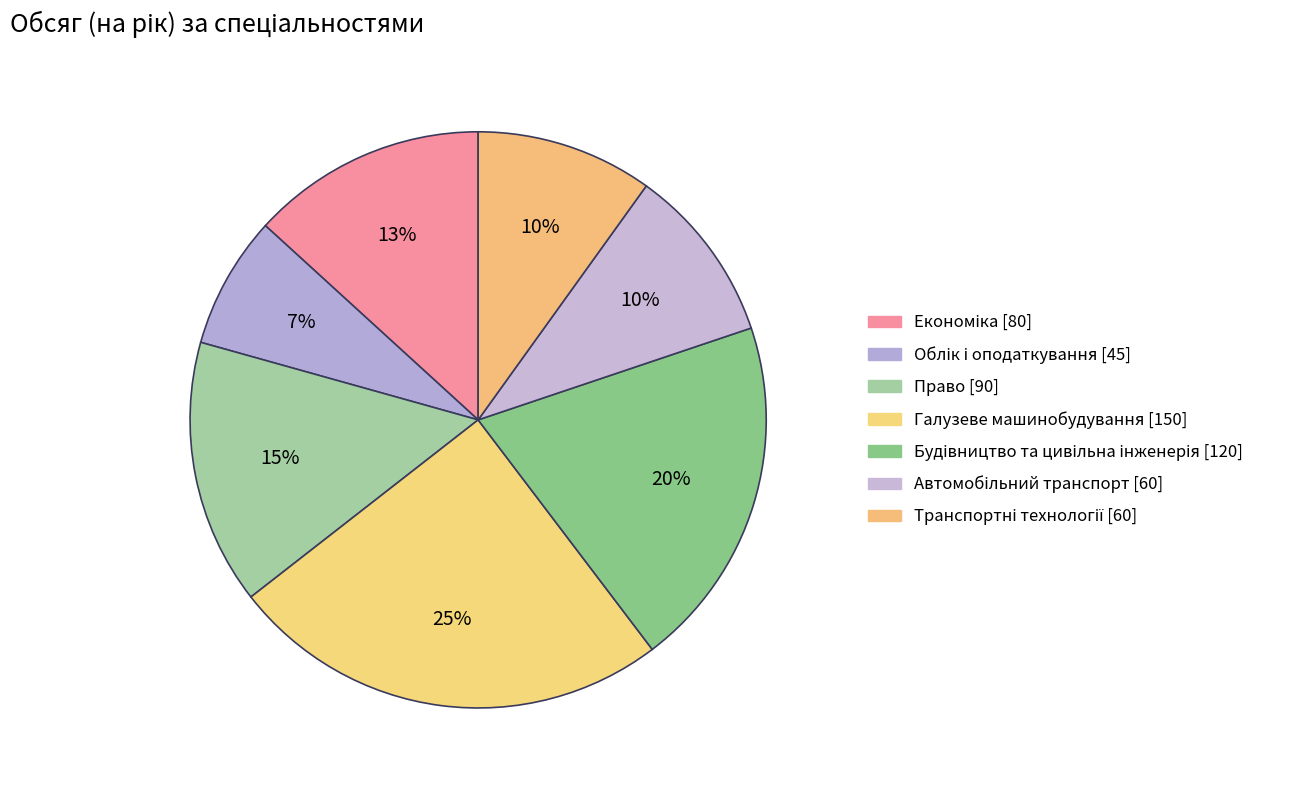

What is the ratio of the value at Право [90] to the value at Економіка [80]?

1.1